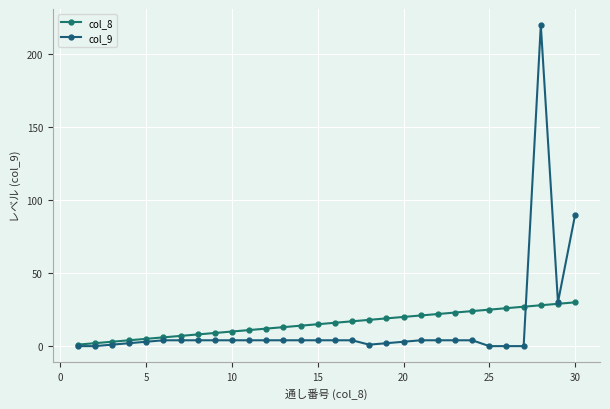

How many lines are shown in the chart?

2